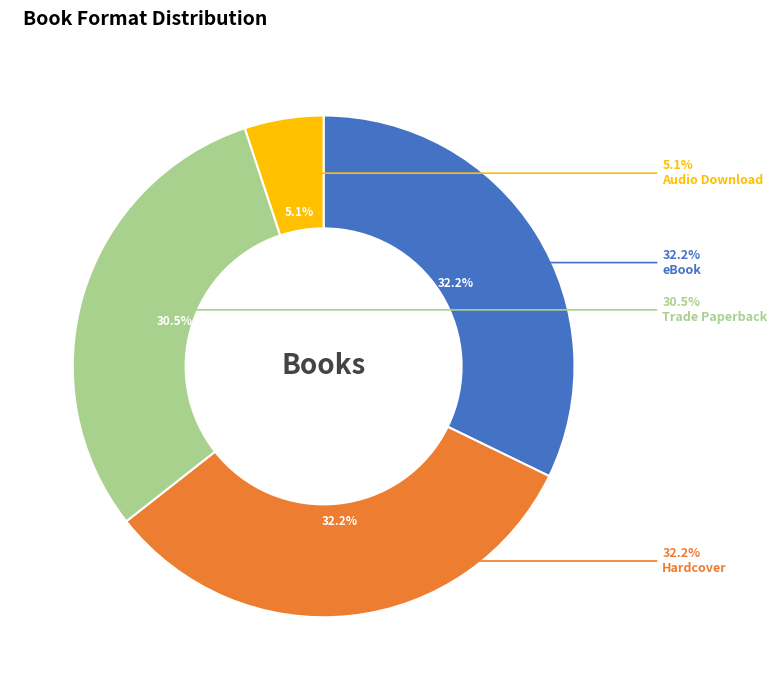

Do Trade Paperback and eBook together represent more than half of the pie?

Yes